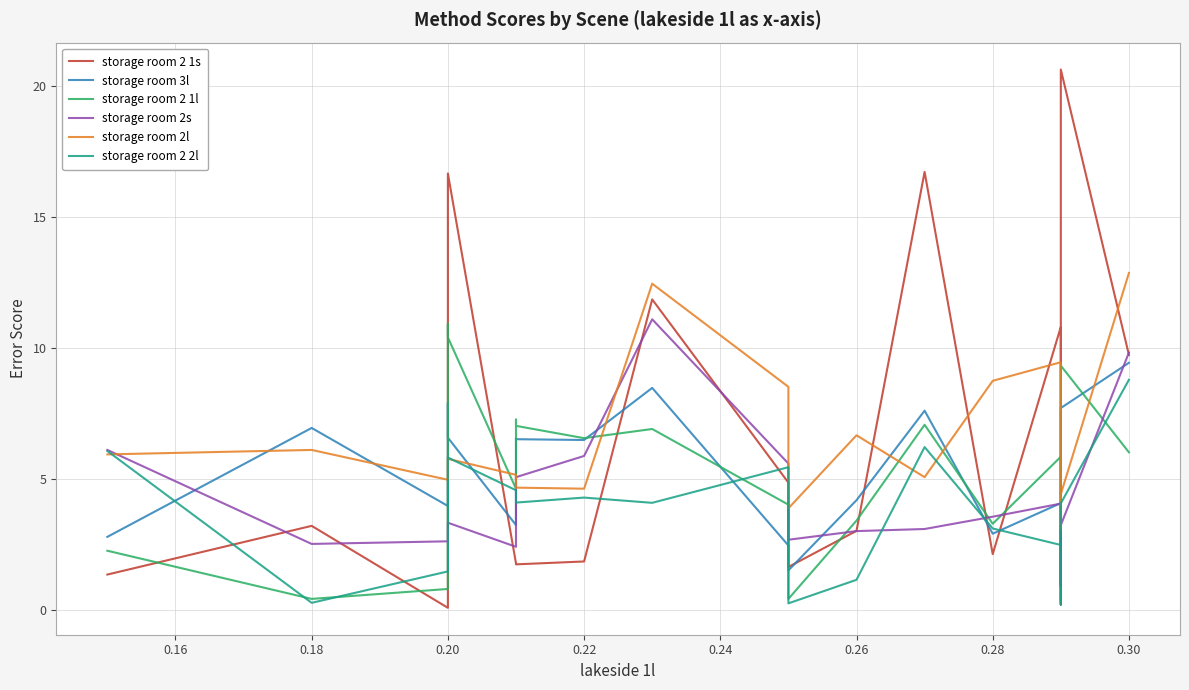

Is the value of storage room 2 1s at 13 greater than the value of storage room 3l at 15?

Yes